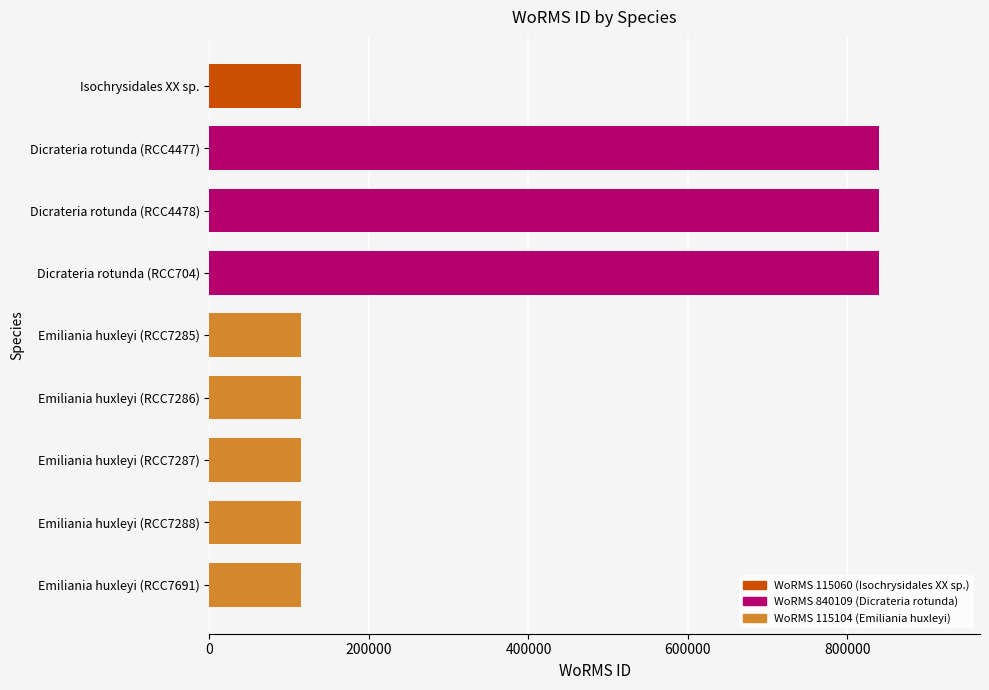

What is the sum of the values at Dicrateria rotunda (RCC4478) and Emiliania huxleyi (RCC7288)?

955213